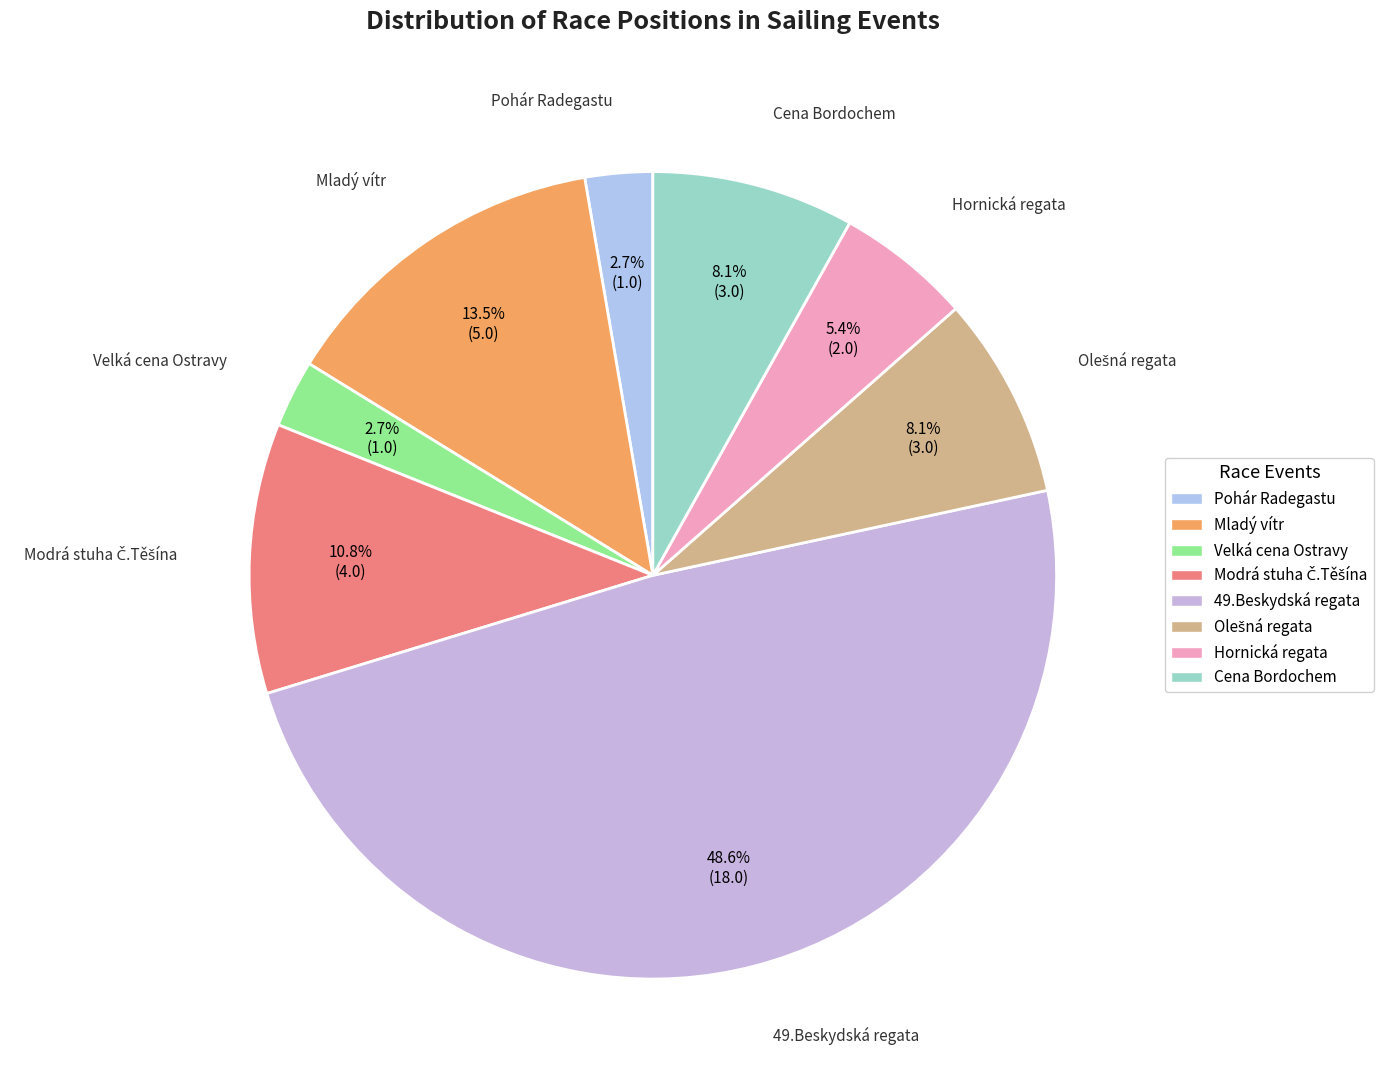

To the nearest percent, what is the average slice percentage?

12%